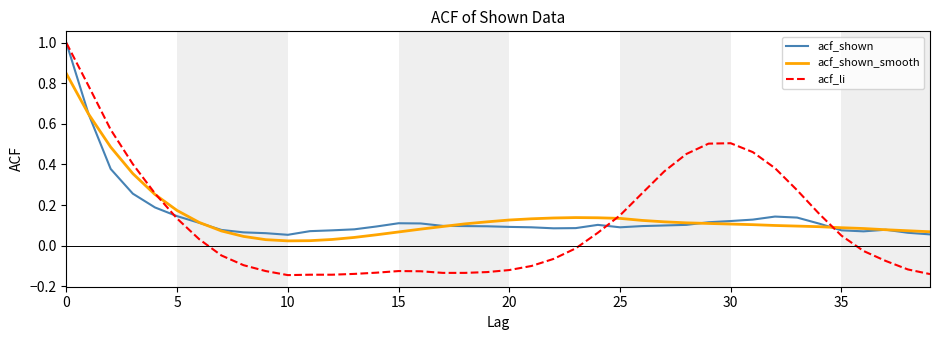

What is the sum of all acf_shown values?

5.7